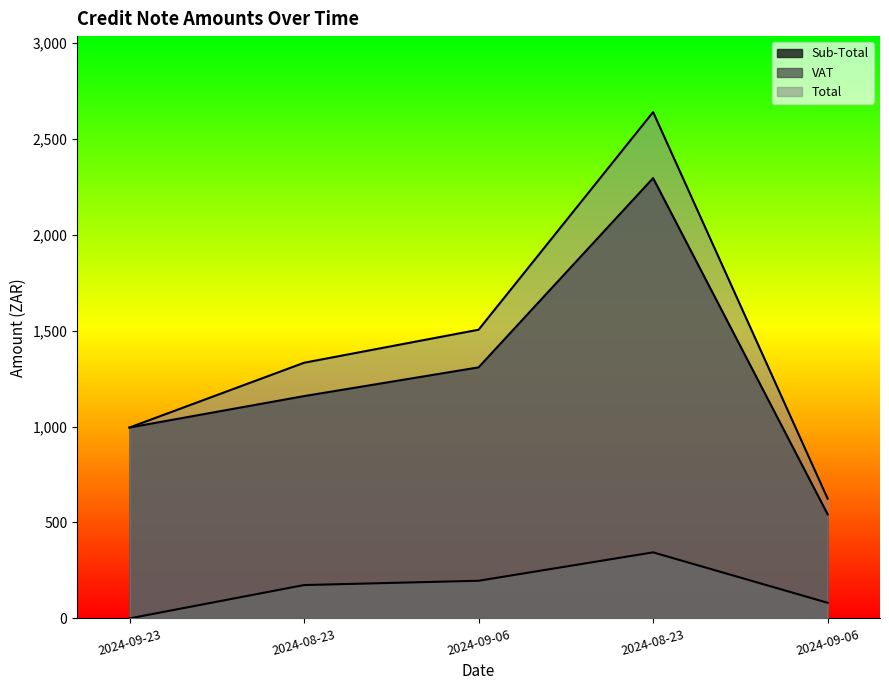

True or false: Sub-Total and VAT intersect in this chart.

False